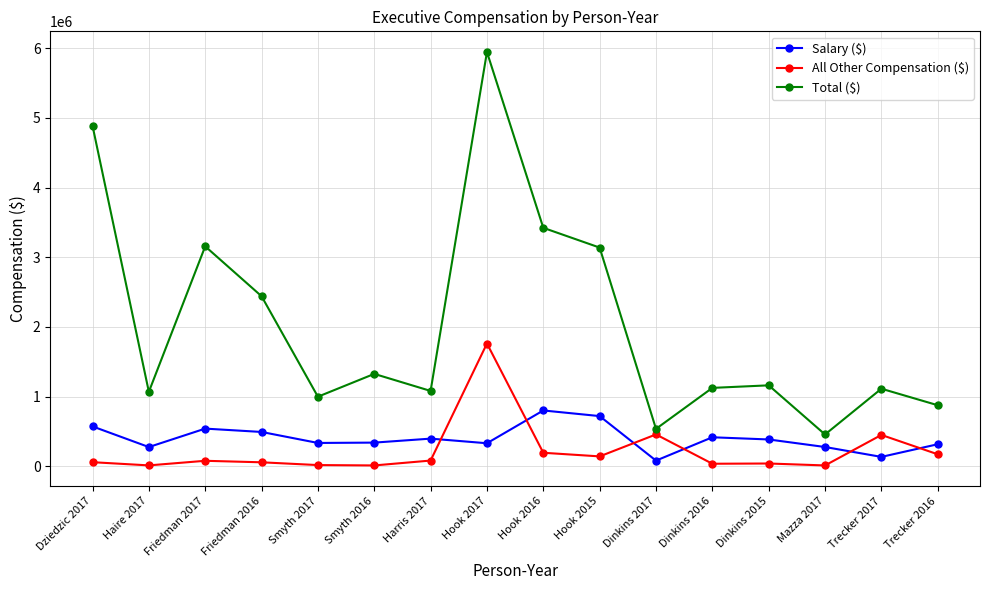

What position from the left is Harris 2017?

7